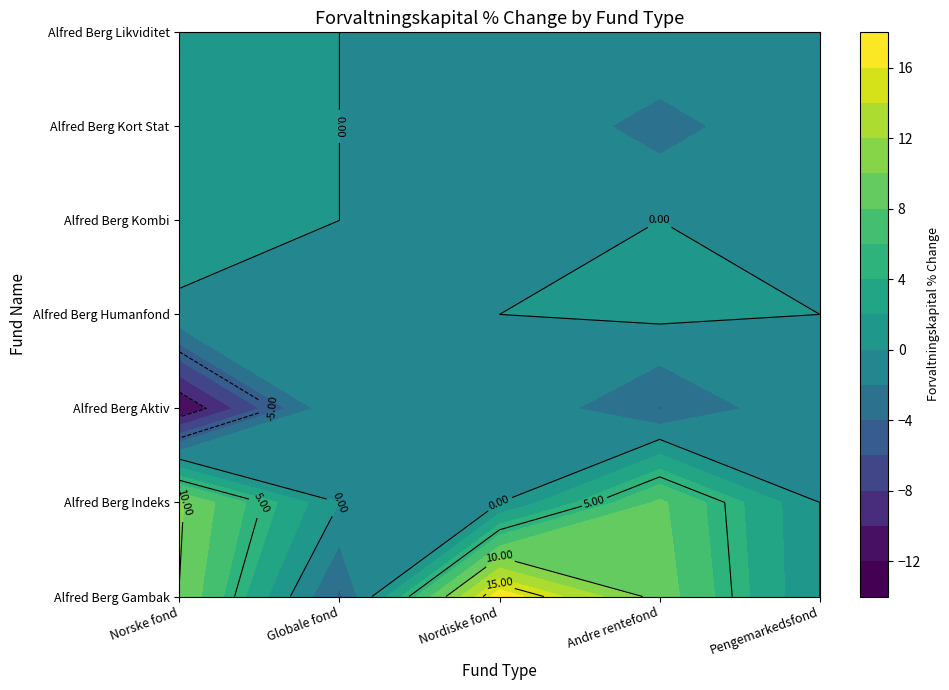

At how many categories does at least one series exceed 10?

2